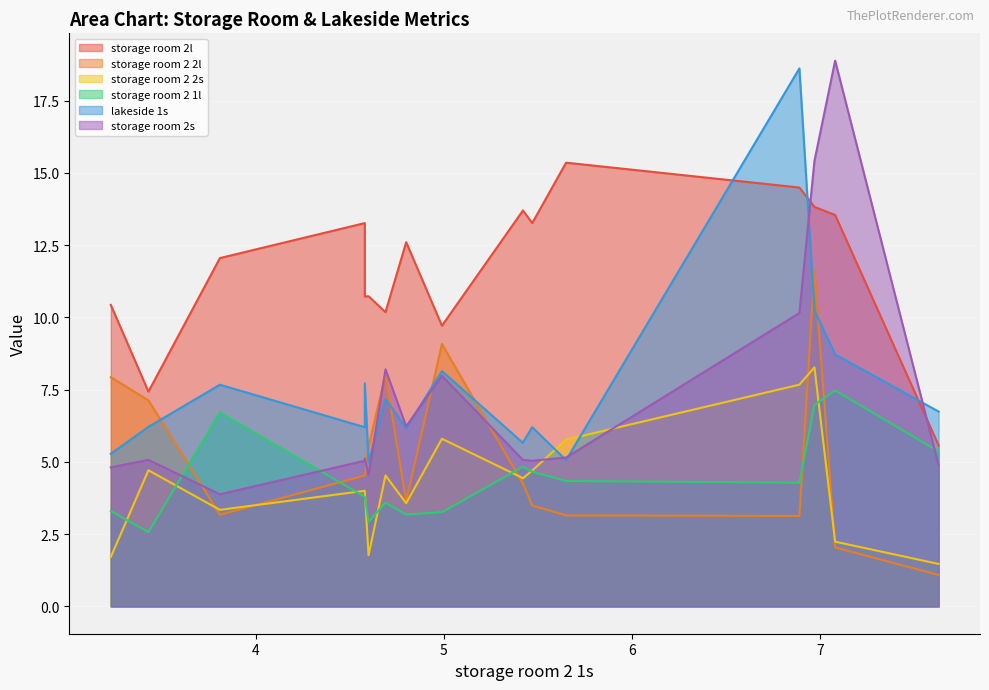

Count the number of data series in this chart.

6